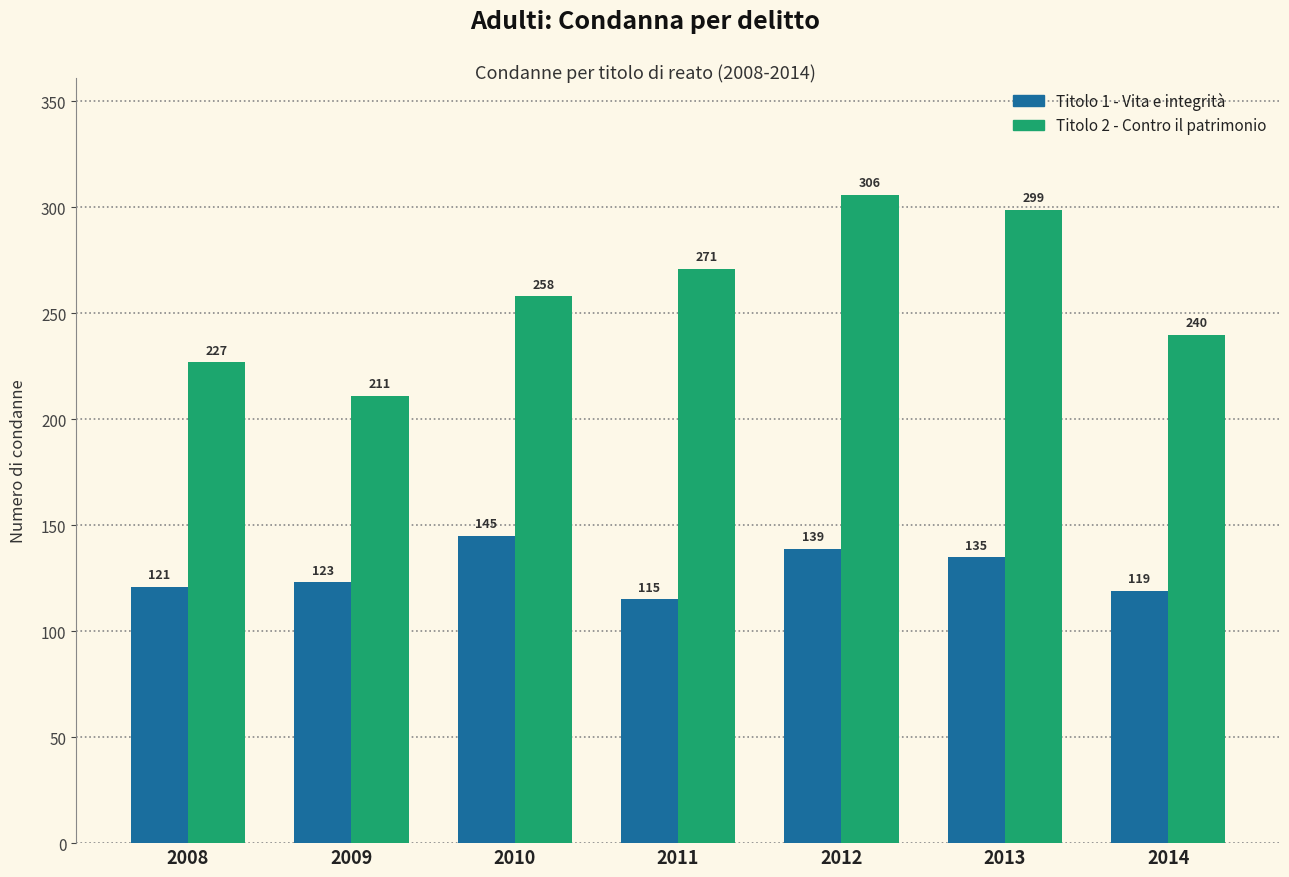

Which category has the highest value in the Titolo 2 - Contro il patrimonio series?

2012